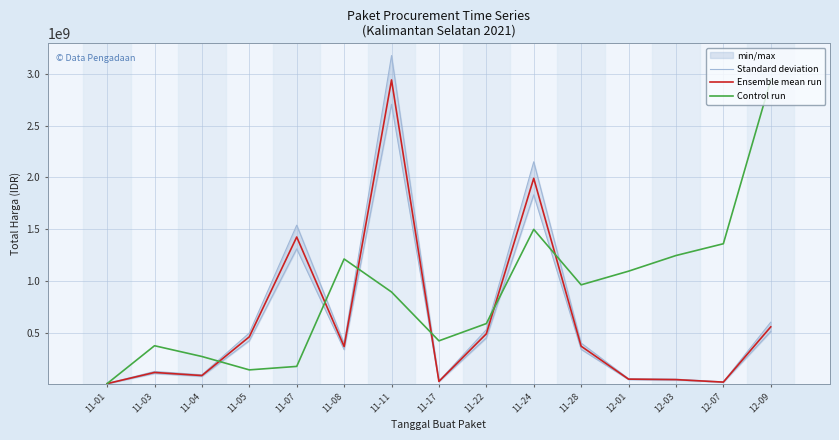

True or false: Standard deviation and Ensemble mean run intersect in this chart.

False